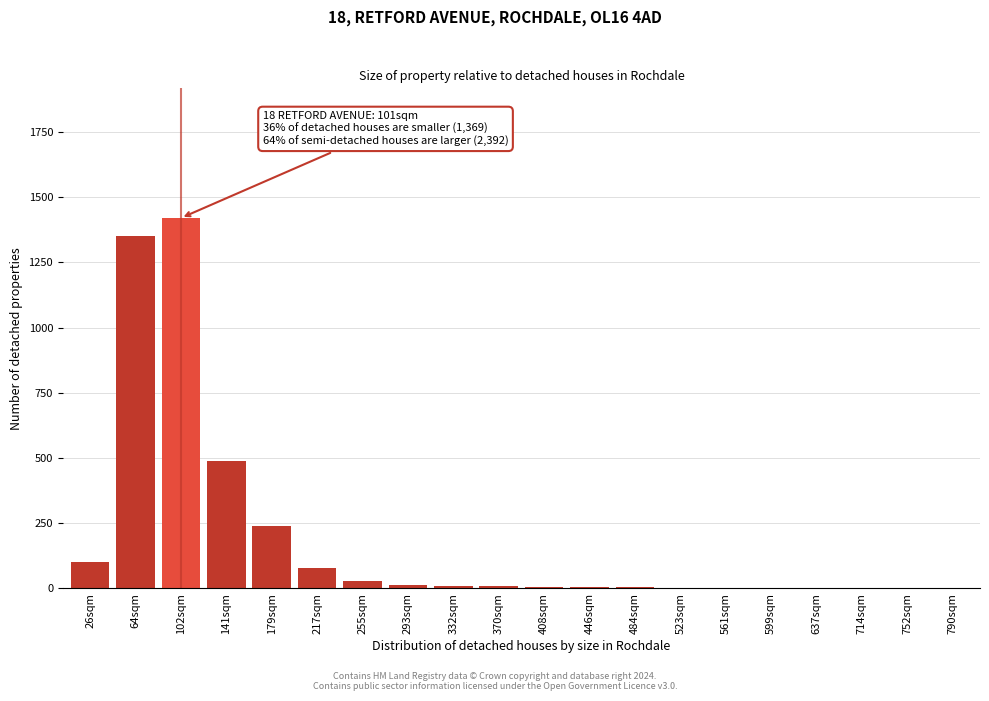

The chart shows a value of 2 at 637sqm. True or false?

True